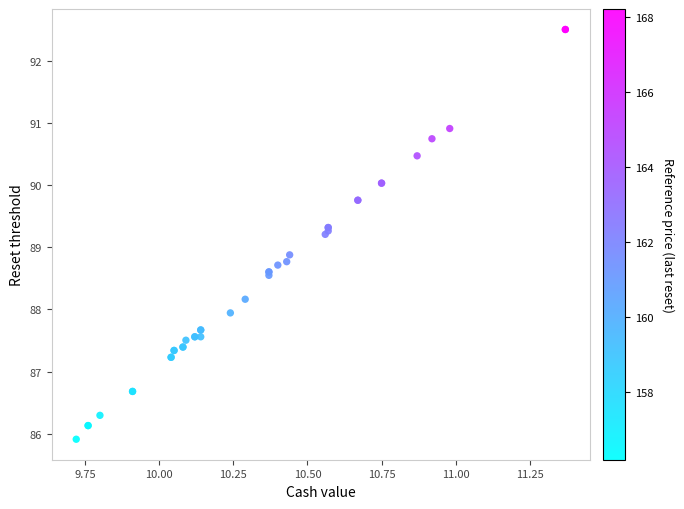

What Y value in the scatter plot is closest to 89?

88.9